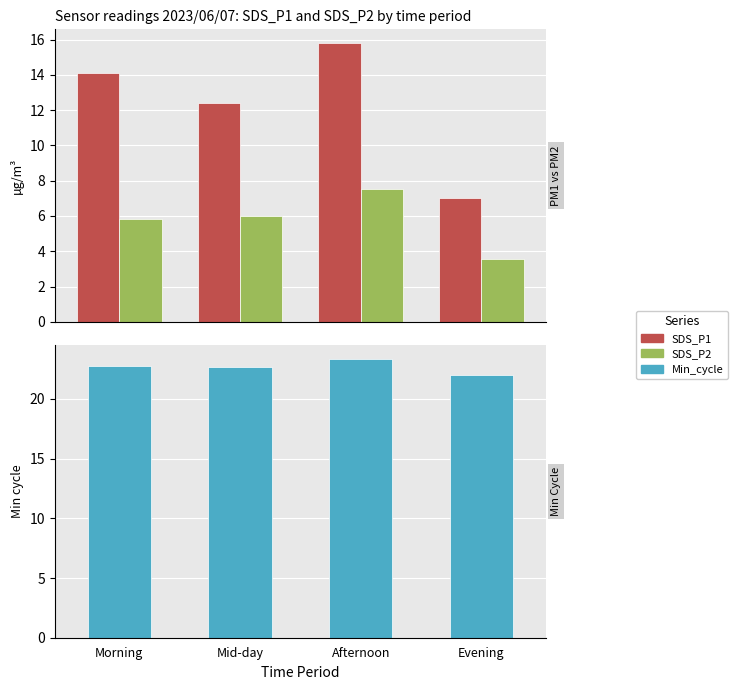

What is the value of the SDS_P2 bar at the 3rd from the left?

7.5